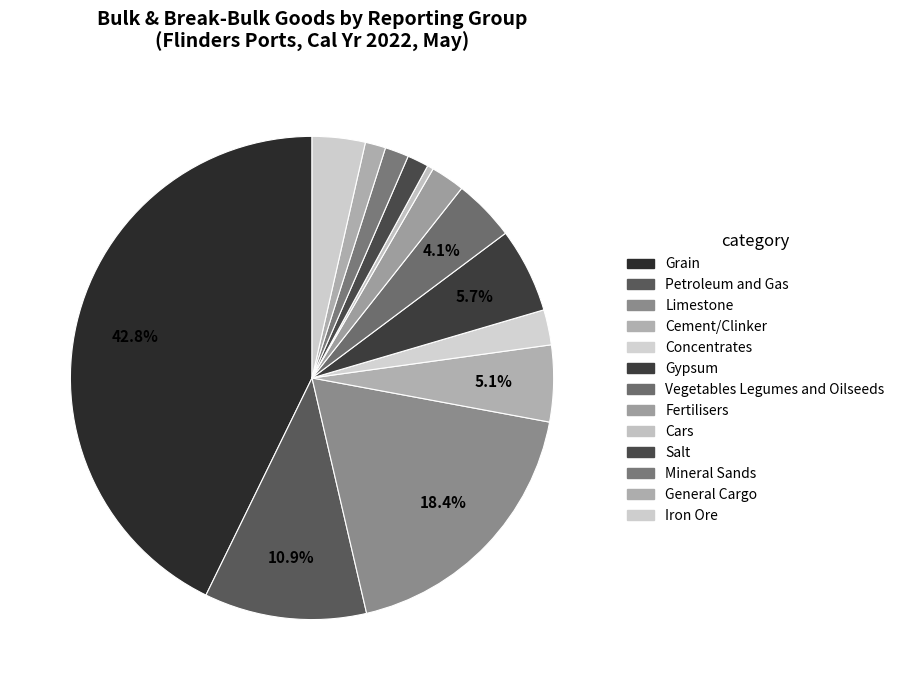

How many segments does this pie chart have?

13